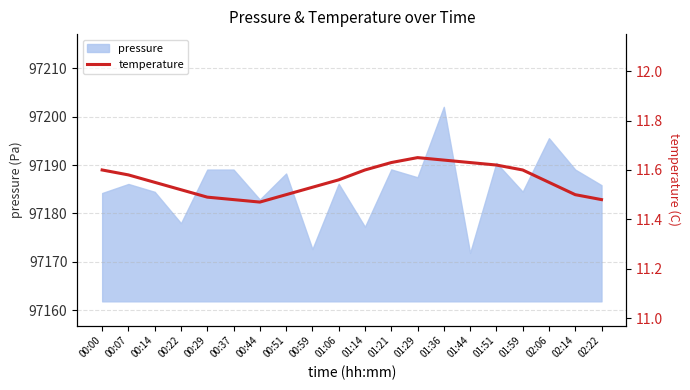

Reading left to right, what are all the values shown in this chart?

00:00=11.6	00:07=11.6	00:14=11.6	00:22=11.5	00:29=11.5	00:37=11.5	00:44=11.5	00:51=11.5	00:59=11.5	01:06=11.6	01:14=11.6	01:21=11.6	01:29=11.7	01:36=11.6	01:44=11.6	01:51=11.6	01:59=11.6	02:06=11.6	02:14=11.5	02:22=11.5